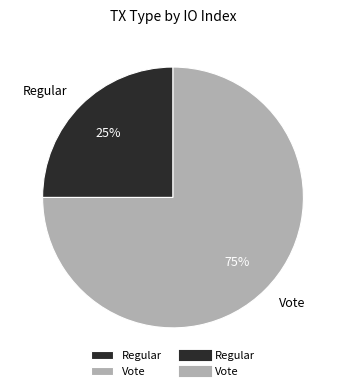

To the nearest percent, what is the difference between the largest and smallest slice percentages?

50%